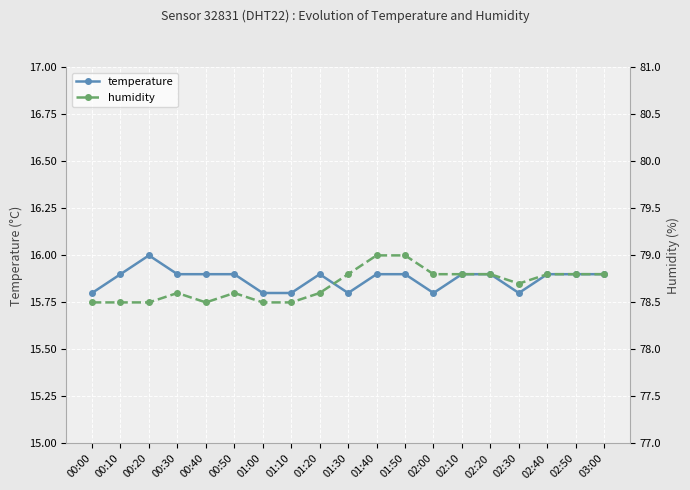

In temperature, how many points are lower than both neighbors (excluding endpoints)?

3